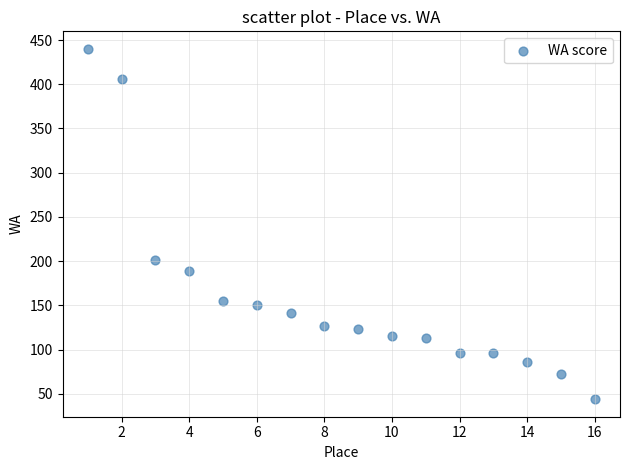

What Y value in the scatter plot is closest to 242?

201